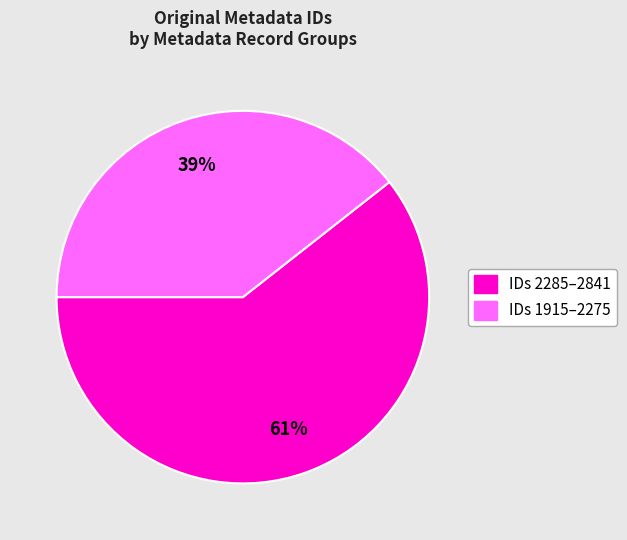

How many slices are in this pie chart?

2